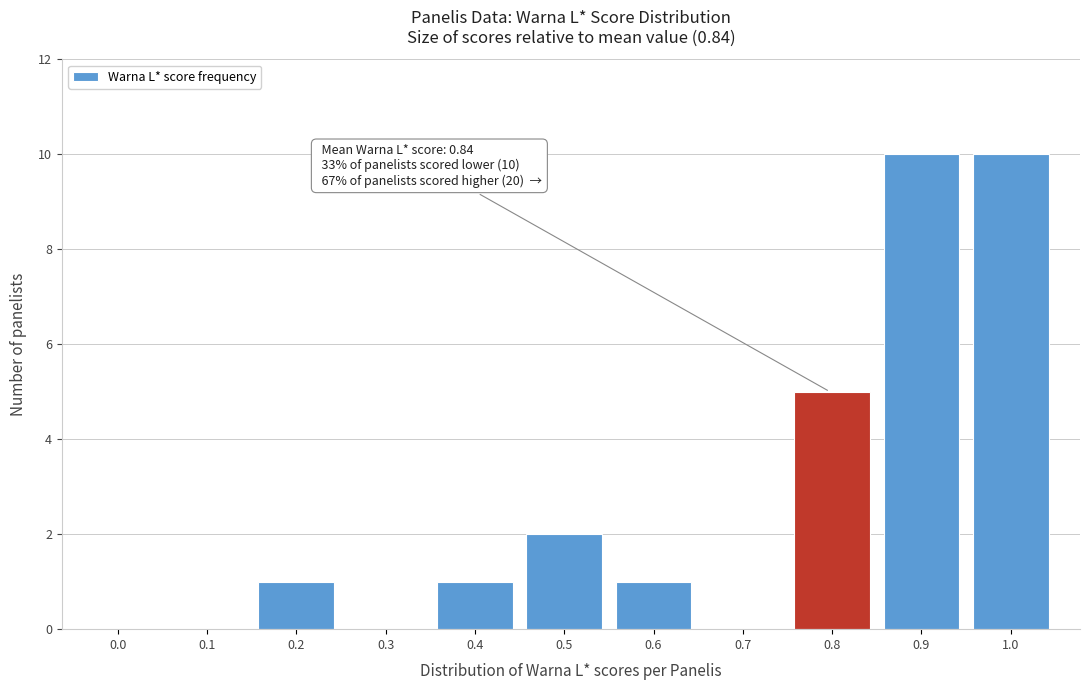

Reading right to left, extract all data points from this chart.

1.0=10	0.9=10	0.8=5	0.7=0	0.6=1	0.5=2	0.4=1	0.3=0	0.2=1	0.1=0	0.0=0